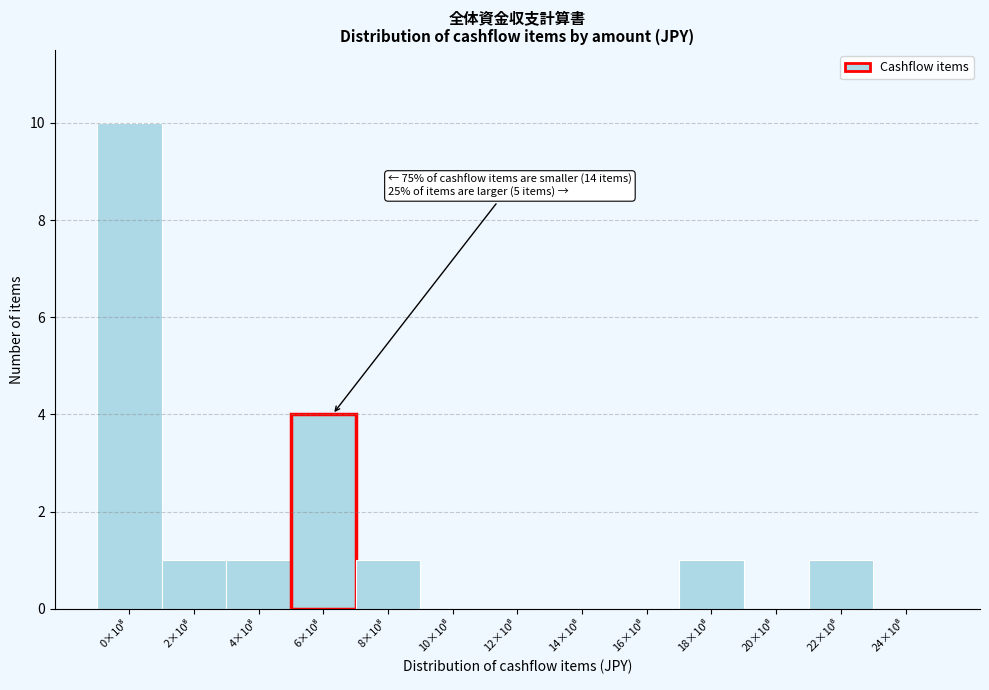

What is the greatest value displayed?

10